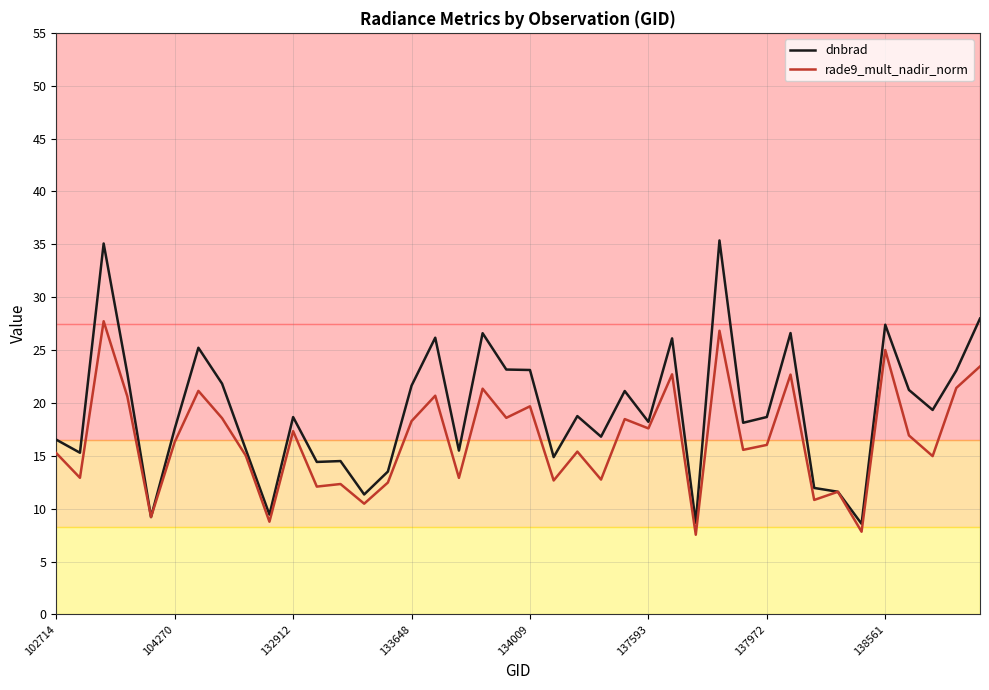

List the series in order of their peak value, highest first.

dnbrad, rade9_mult_nadir_norm